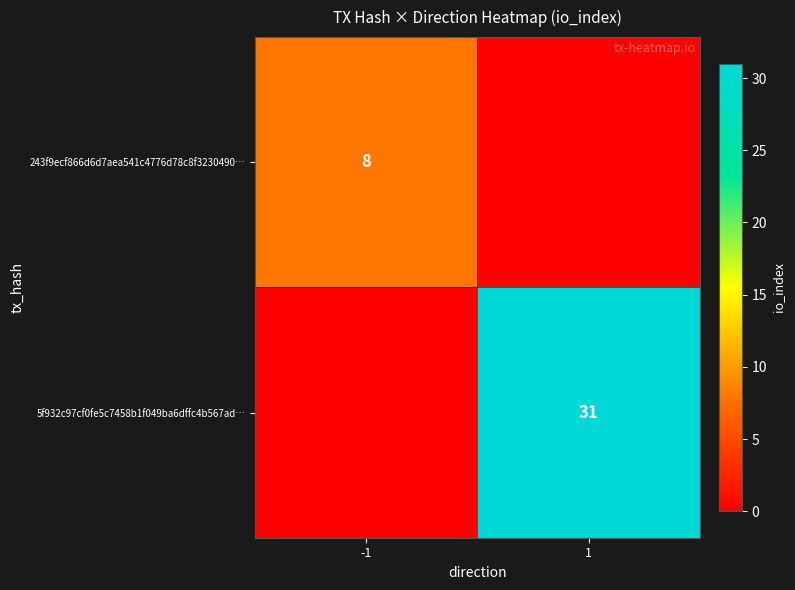

The value of 243f9ecf866d6d7aea541c4776d78c8f3230490… at -1 is 3. True or false?

False